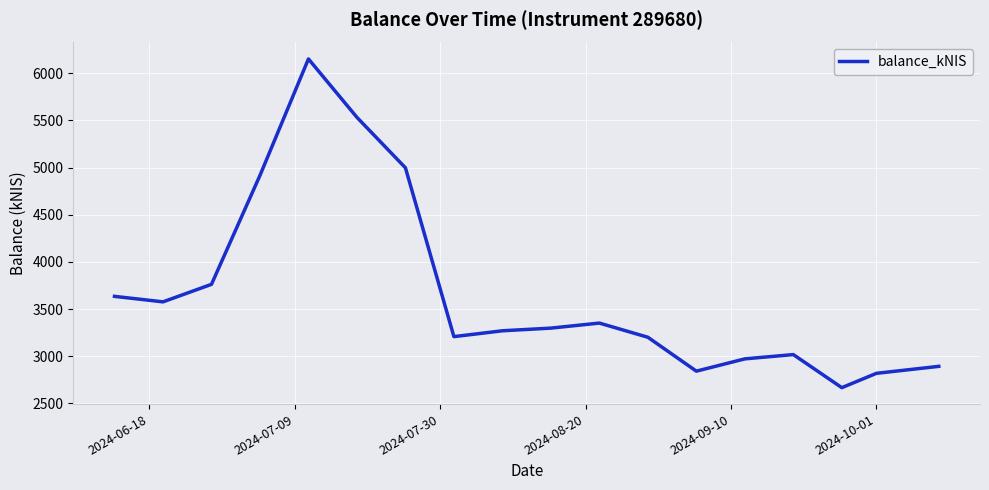

What is the greatest value displayed?

6150.5